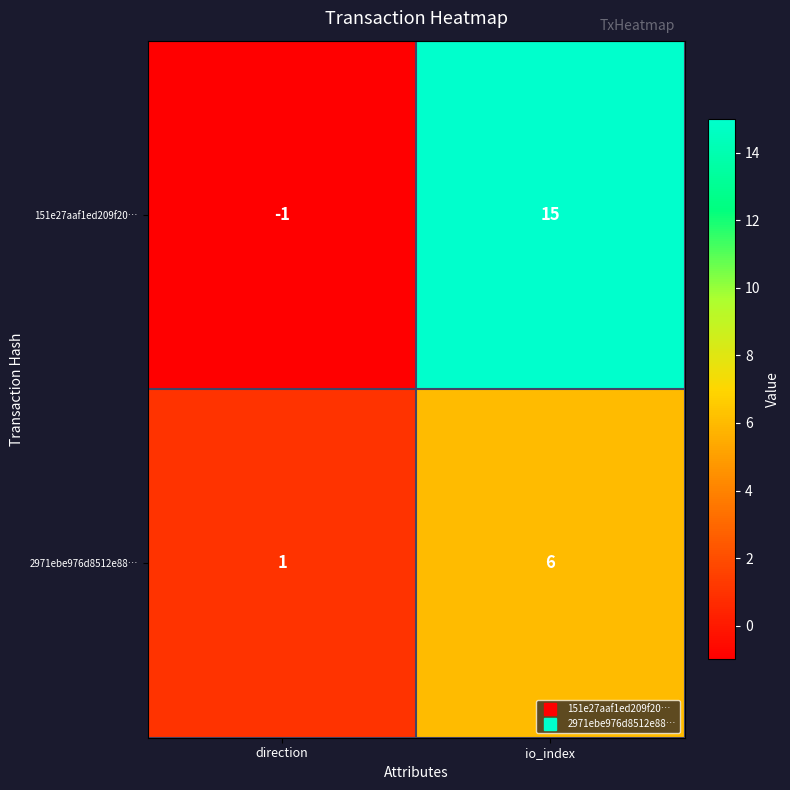

What is the smallest value displayed?

-1